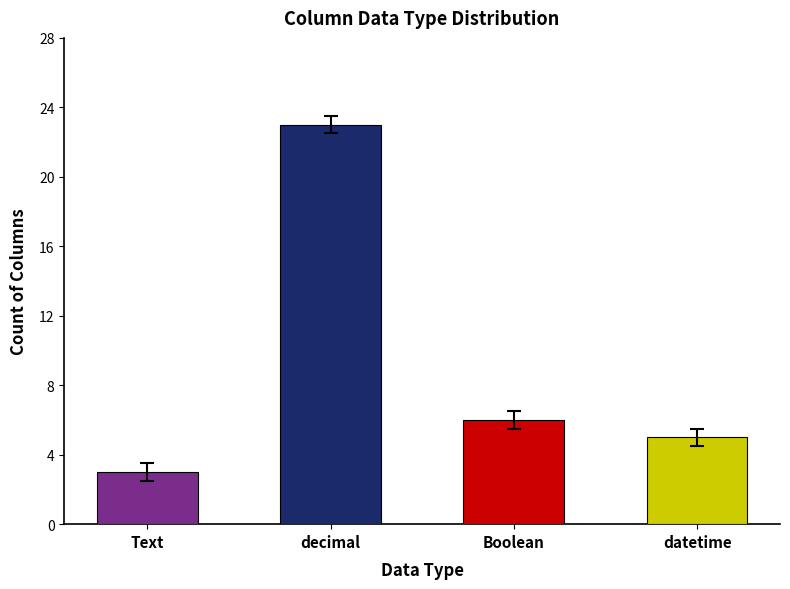

How many values are below 6?

2